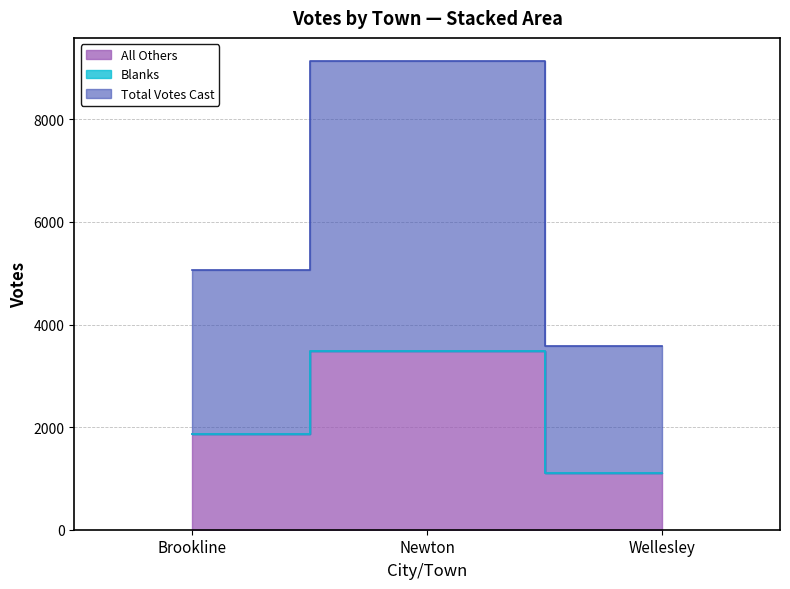

At which label does Total Votes Cast reach its peak?

Newton